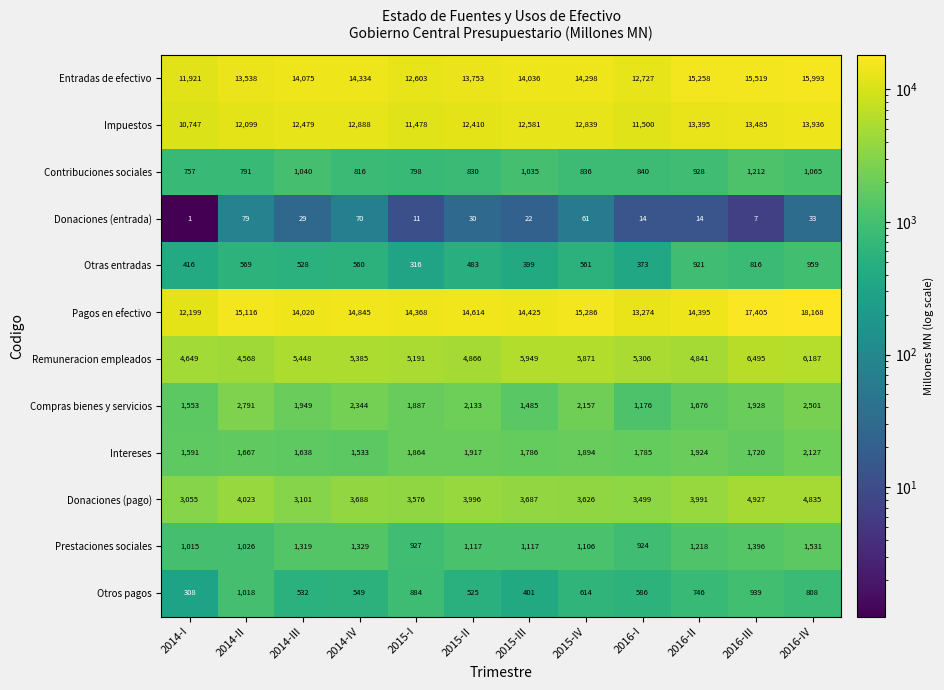

Rank the categories by Pagos en efectivo value from highest to lowest.

2016-IV, 2016-III, 2015-IV, 2014-II, 2014-IV, 2015-II, 2015-III, 2016-II, 2015-I, 2014-III, 2016-I, 2014-I